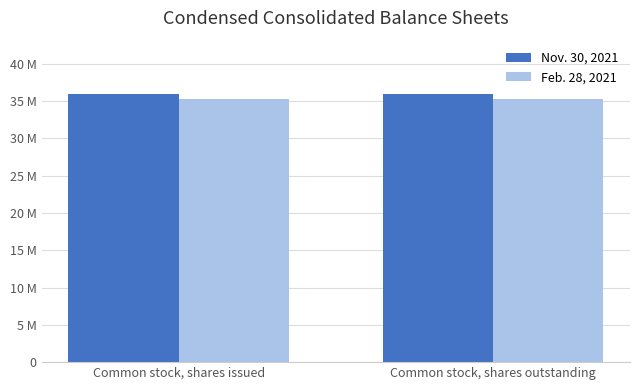

Are the bars horizontal?

No